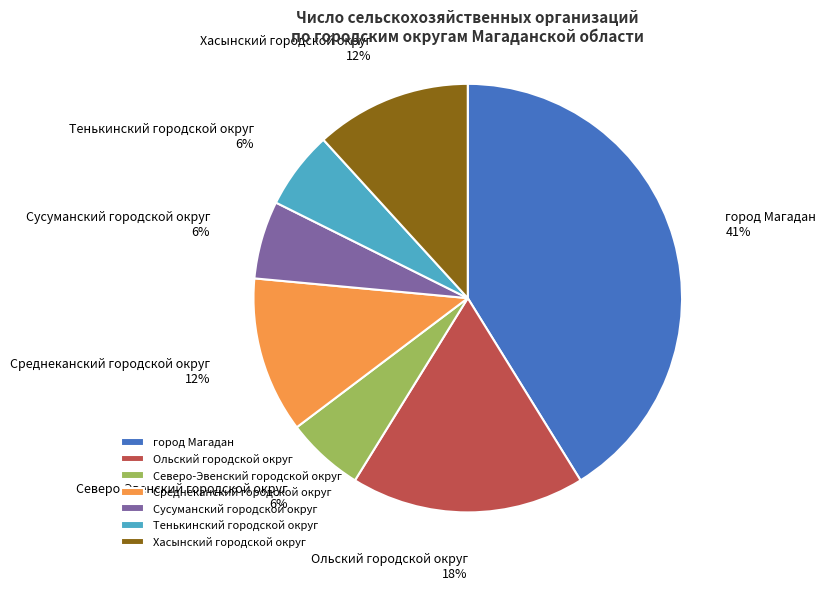

Is there a majority slice in this chart?

No